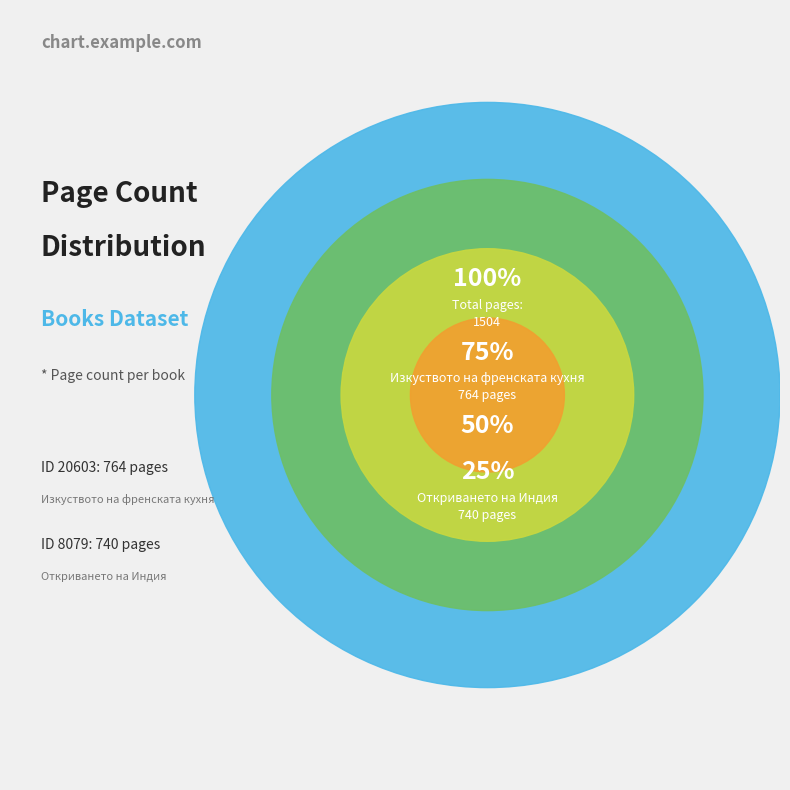

What percentage is the 8079 slice, to the nearest percent?

49%